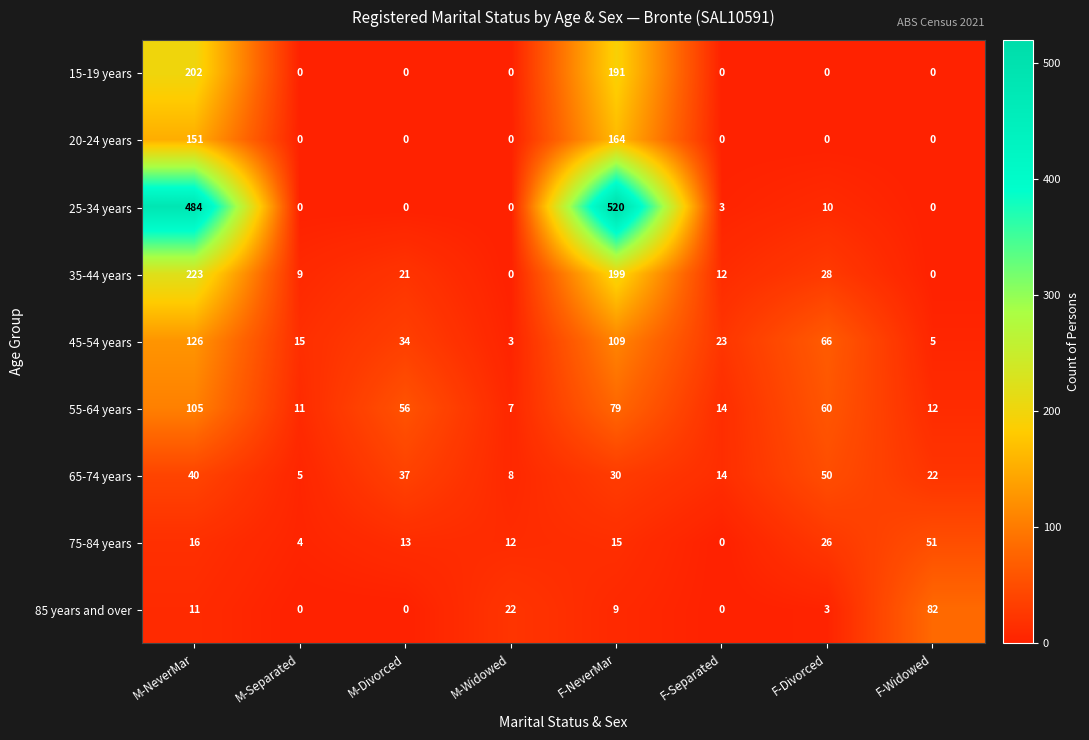

What is the difference between the maximum and second lowest values in the 35-44 years series?

223